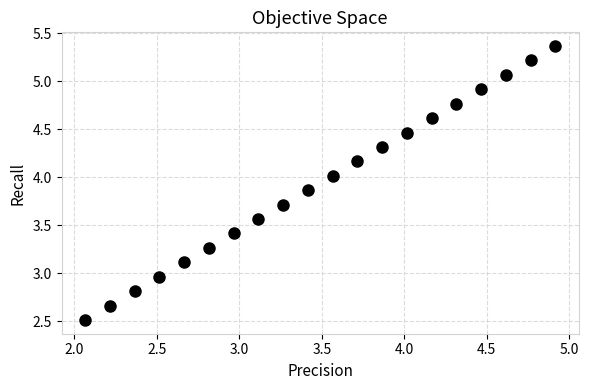

What is the range of X values (max minus min)?

2.9